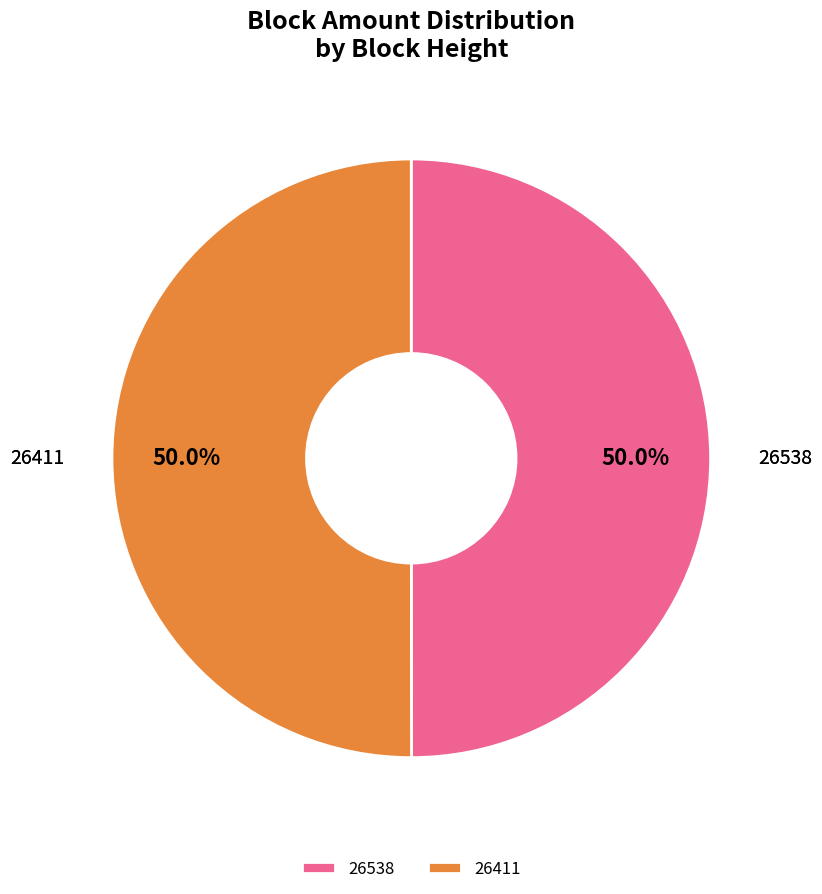

How many slices are in this pie chart?

2